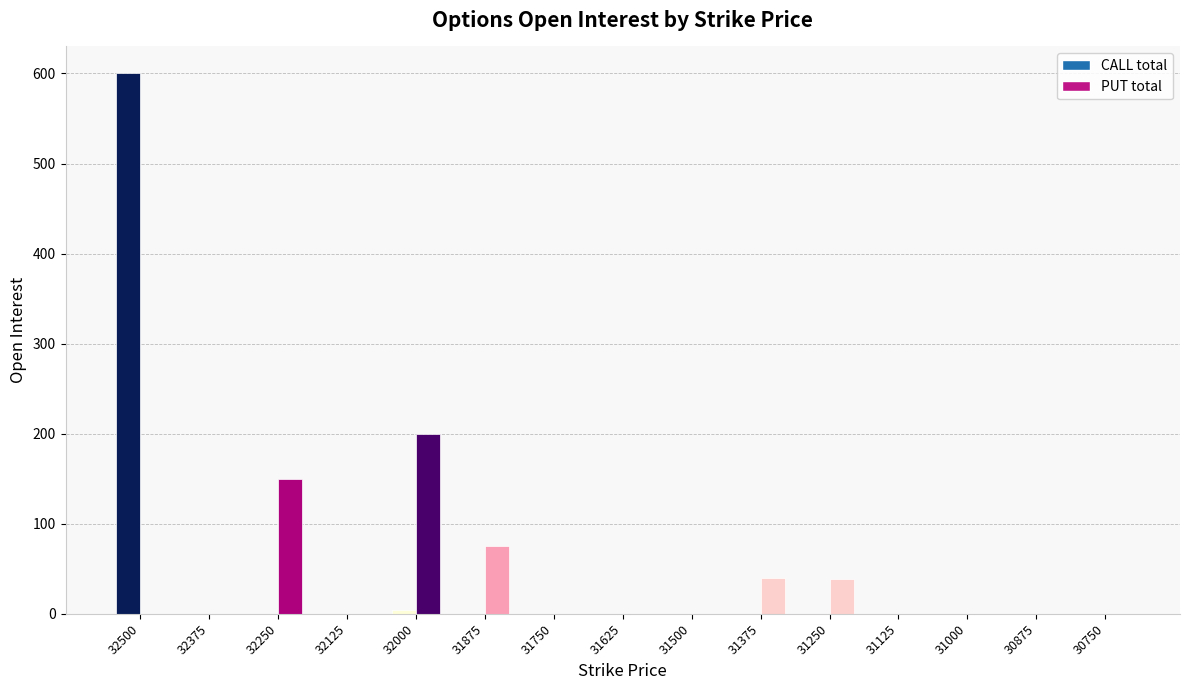

The value of PUT total at 32500 is -88. True or false?

False